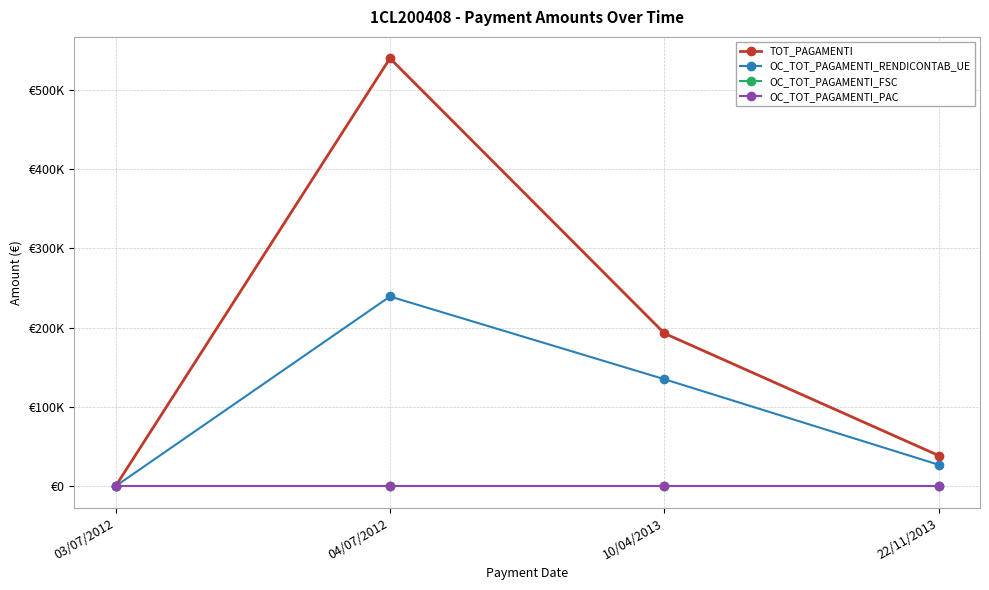

Which category has the lowest value in the OC_TOT_PAGAMENTI_RENDICONTAB_UE series?

03/07/2012